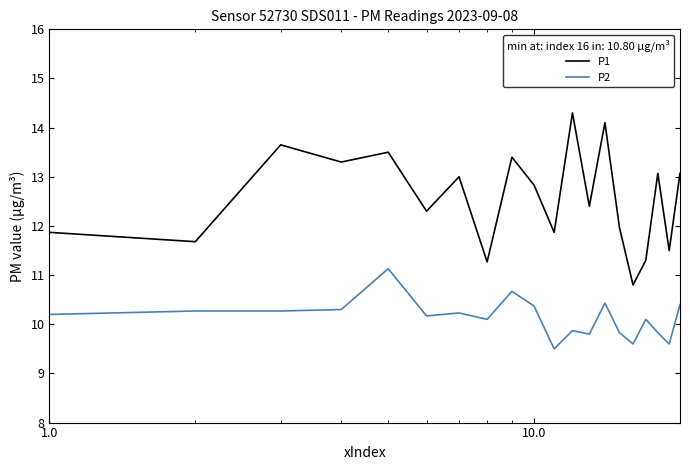

Rank the series by their maximum value, from lowest to highest.

P2, P1